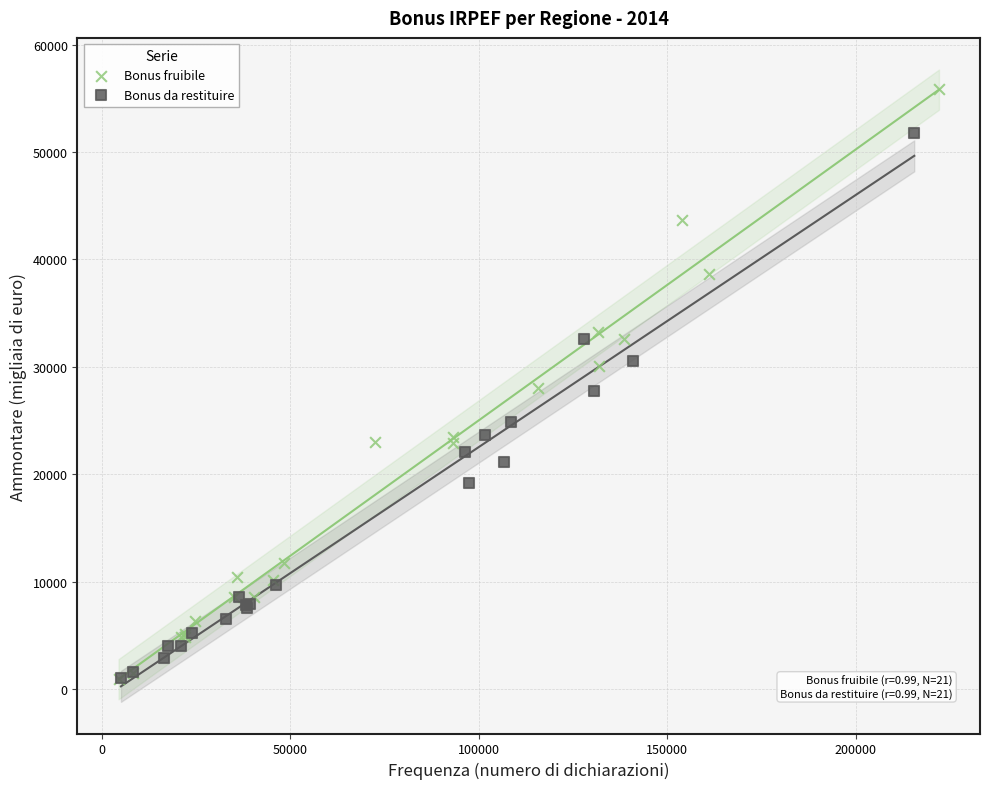

Which series reaches the maximum Y coordinate?

Bonus fruibile